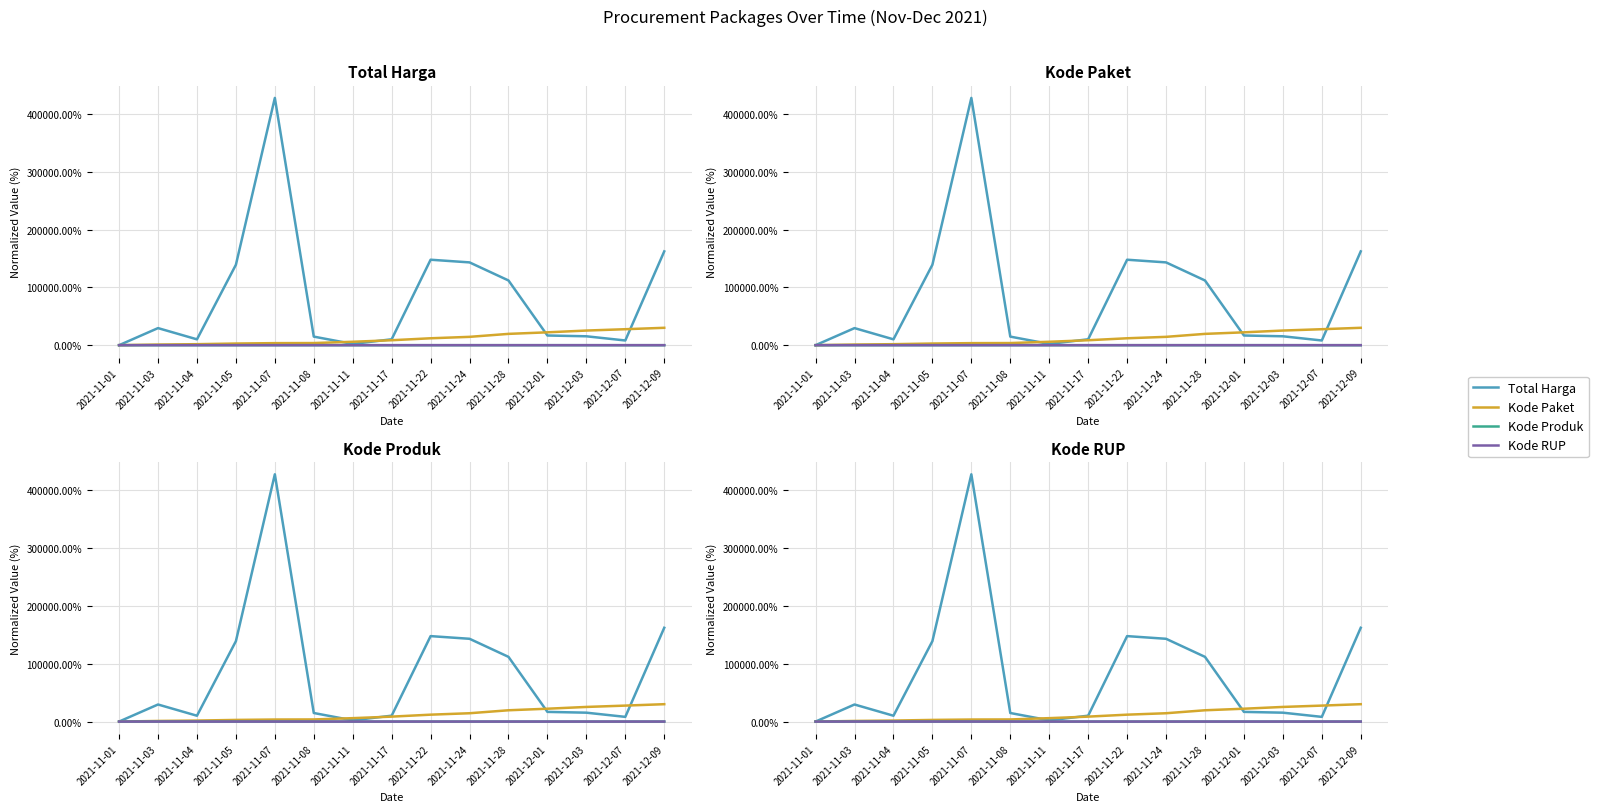

Rank the categories by Kode Produk value from highest to lowest.

2021-11-05, 2021-11-22, 2021-11-04, 2021-11-07, 2021-11-24, 2021-11-01, 2021-11-03, 2021-11-08, 2021-12-01, 2021-11-28, 2021-11-17, 2021-12-09, 2021-11-11, 2021-12-07, 2021-12-03